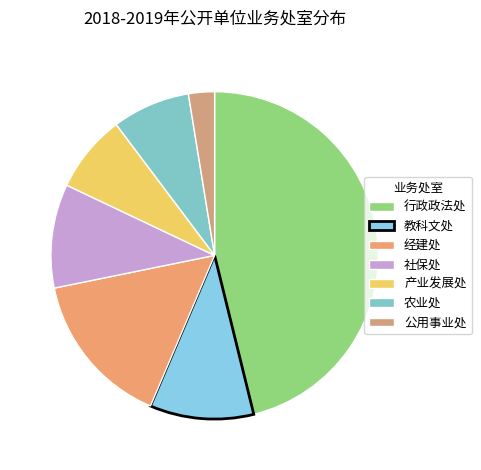

Which slice is the largest?

行政政法处